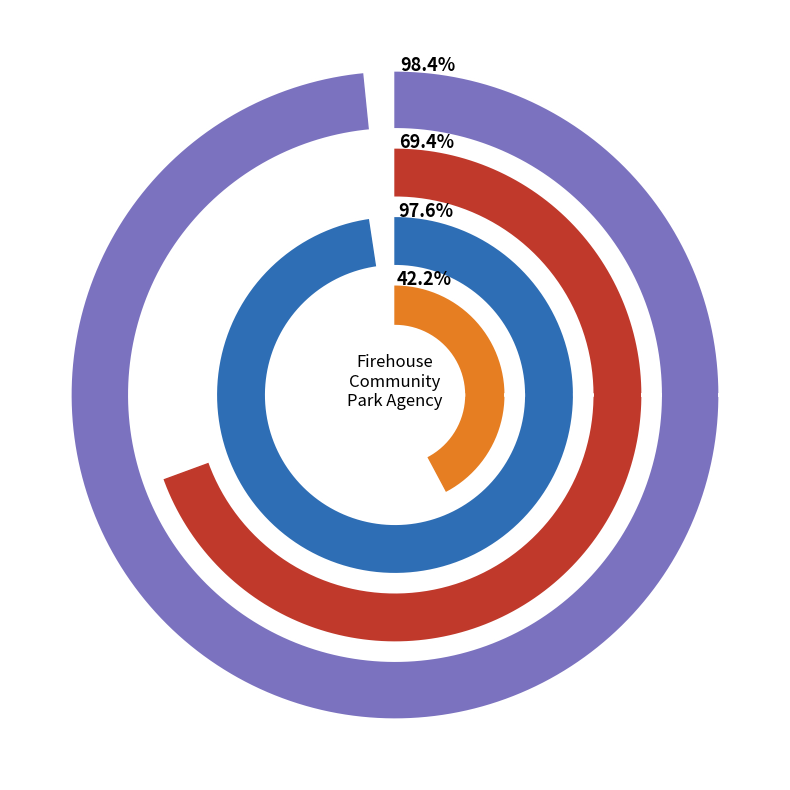

To the nearest percent, what is the combined percentage of 4 and Firehouse Community Park Agency?

72%